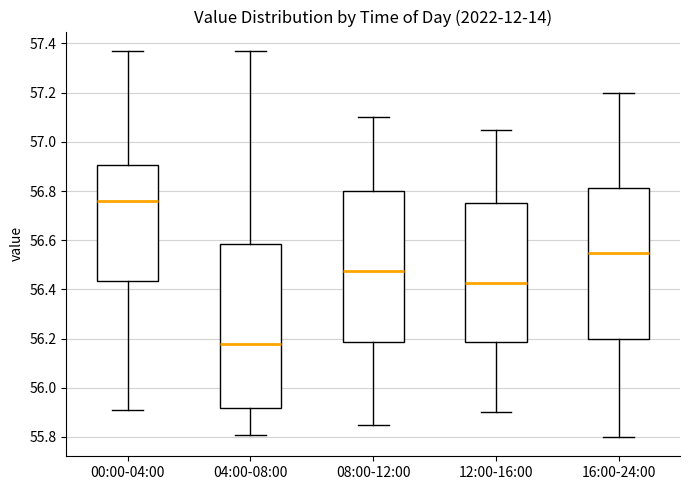

Which box's median line is the lowest?

04:00-08:00